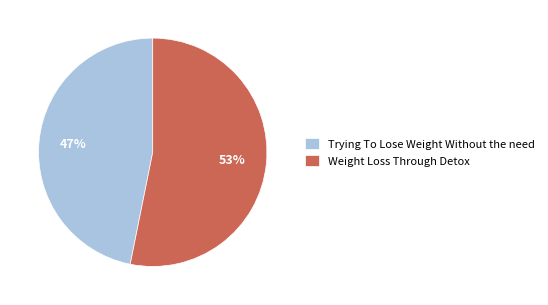

To the nearest percent, what is the difference between the largest and smallest slice percentages?

6%